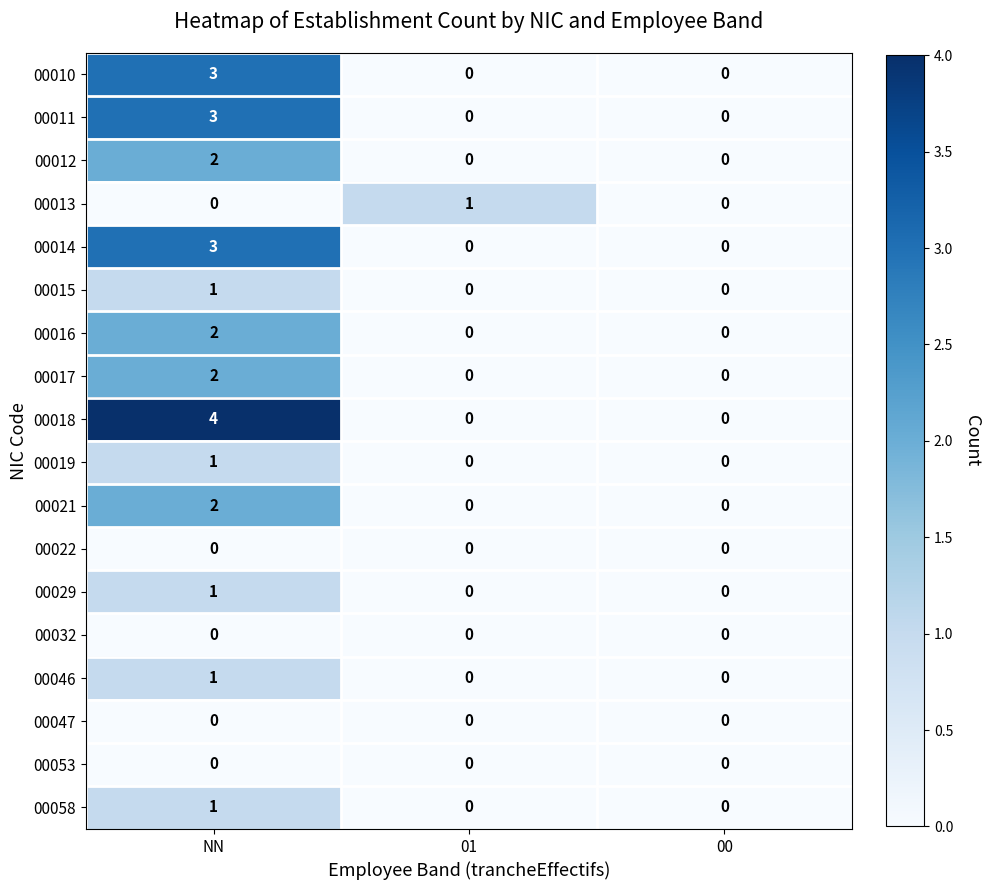

Is the value of 00015 at 01 greater than the value of 00018 at NN?

No